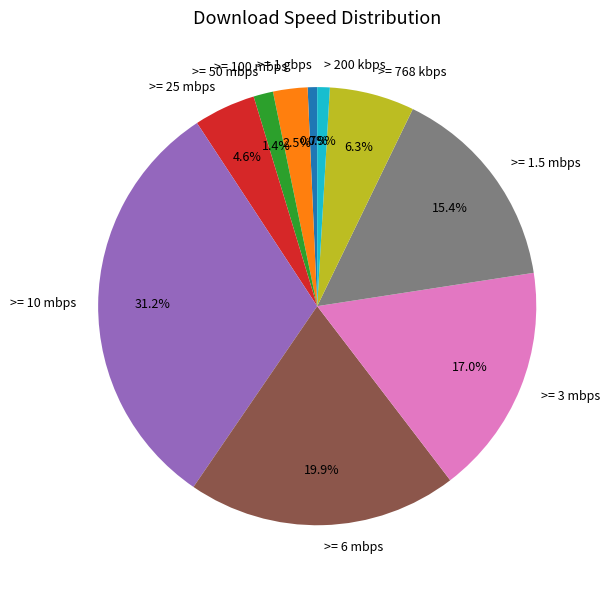

To the nearest percent, what is the combined percentage of >= 3 mbps and >= 1.5 mbps?

32%